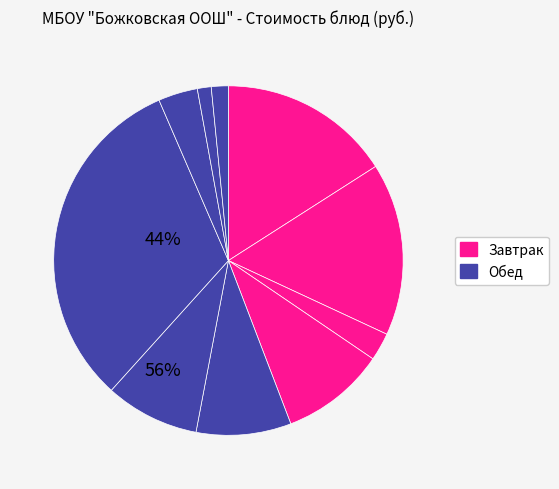

To the nearest percent, what is the average slice percentage?

10%